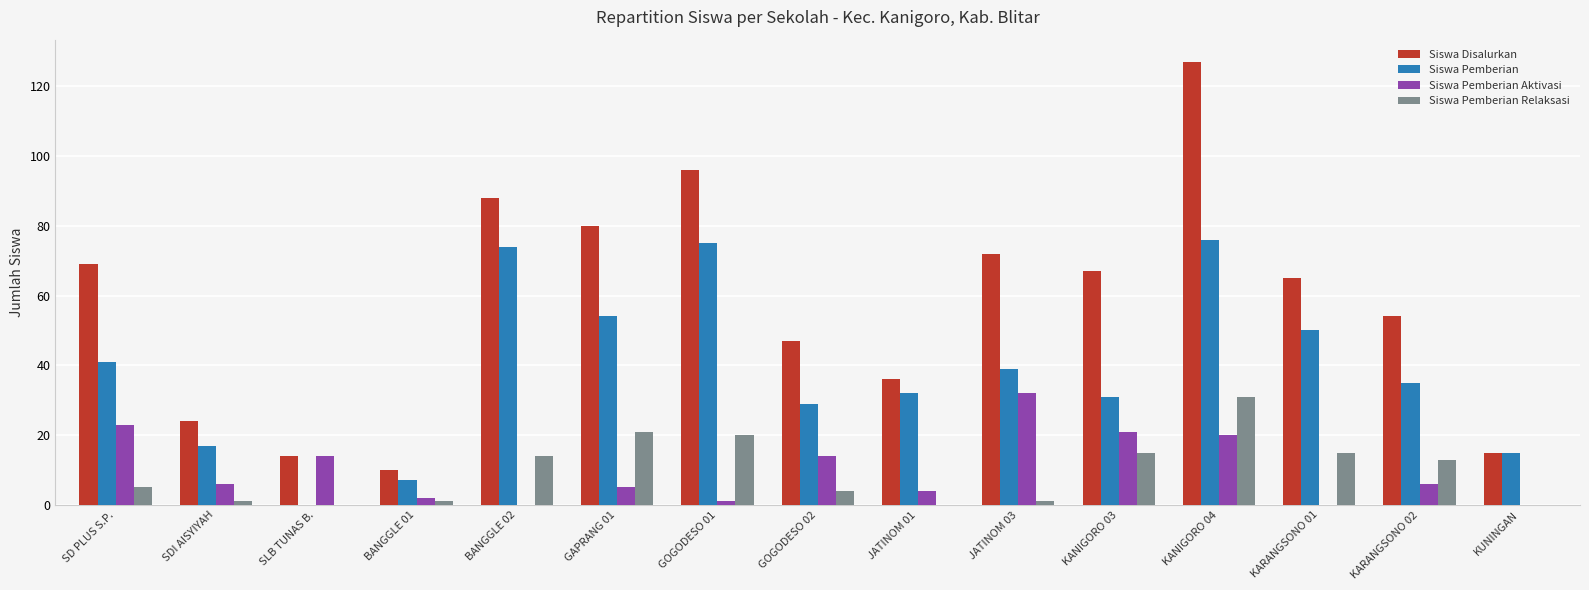

Which series changed the most between SD PLUS S.P. and KANIGORO 04?

Siswa Disalurkan